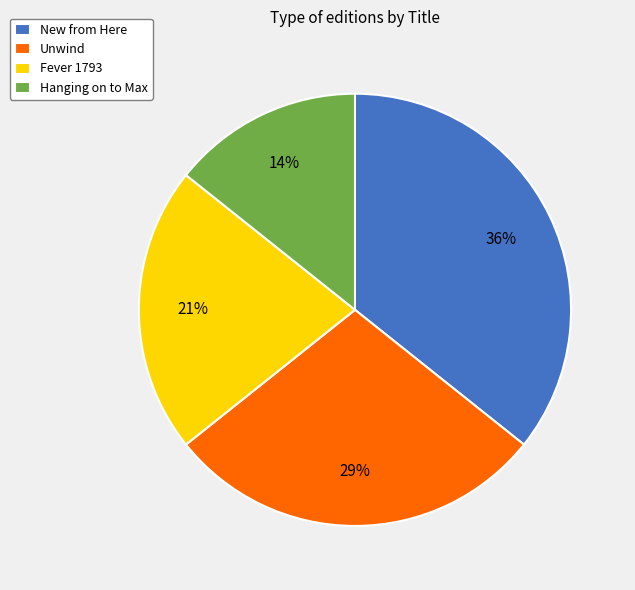

Count the number of slices in the pie.

4